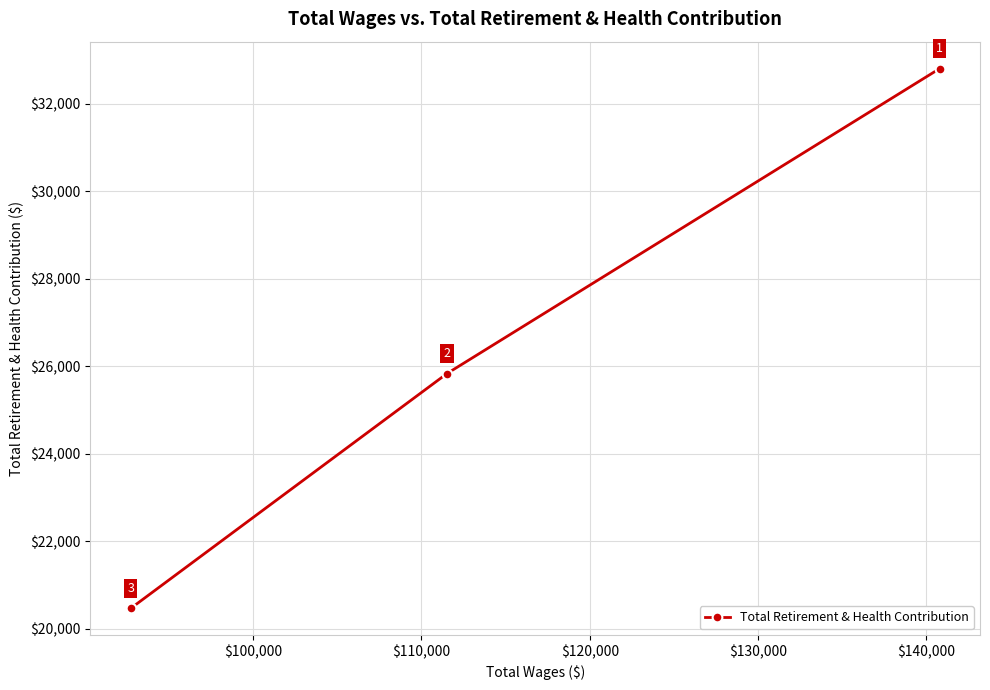

What is the difference between the second highest and minimum values?

5361